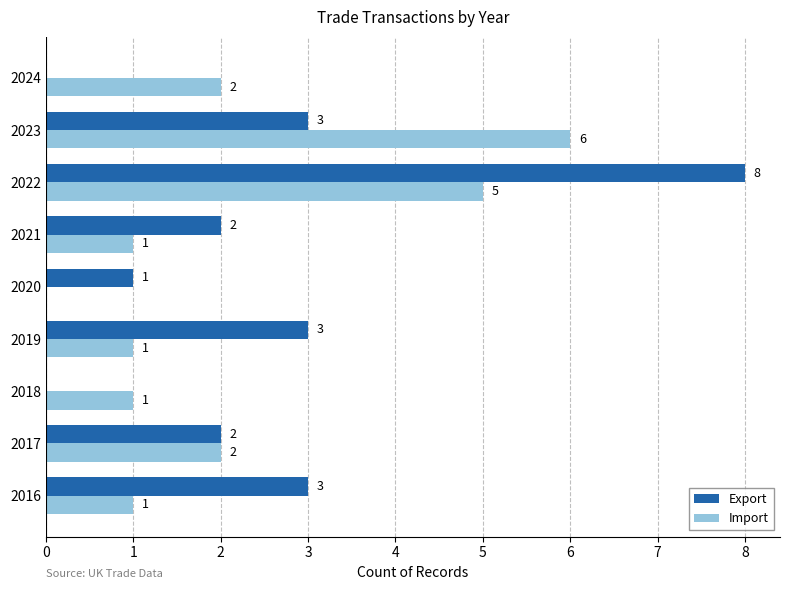

What is the sum of all Import values?

19